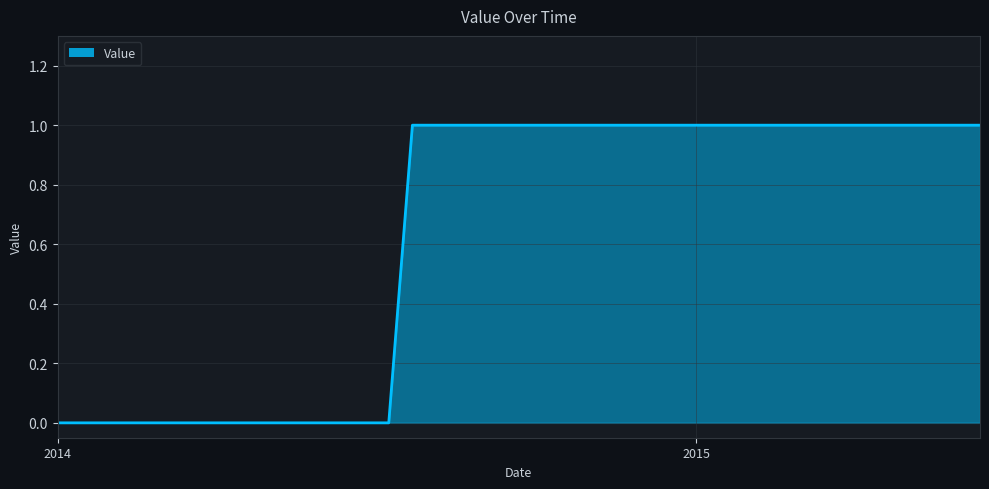

How many lines are shown in the chart?

1